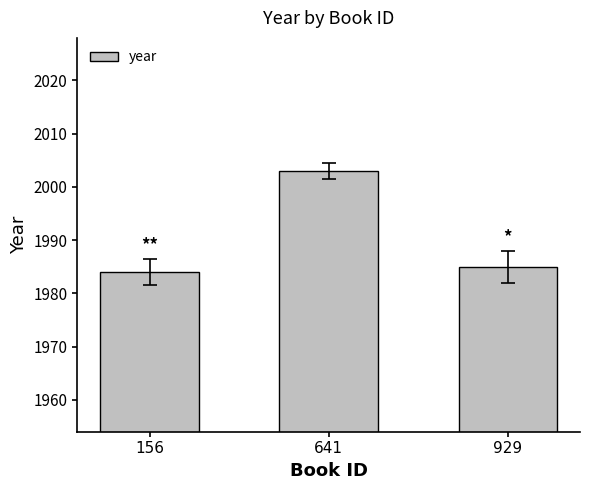

How many bars are there in total?

3